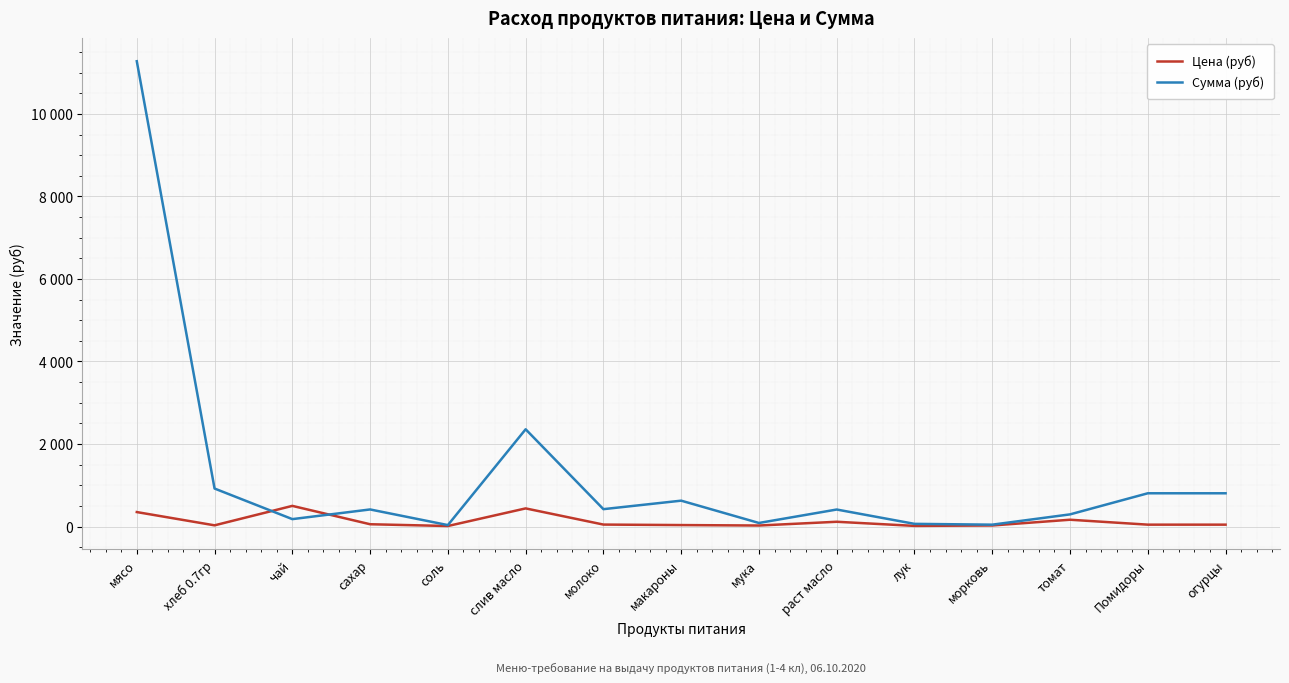

What is the minimum value for Цена (руб)?

12.0